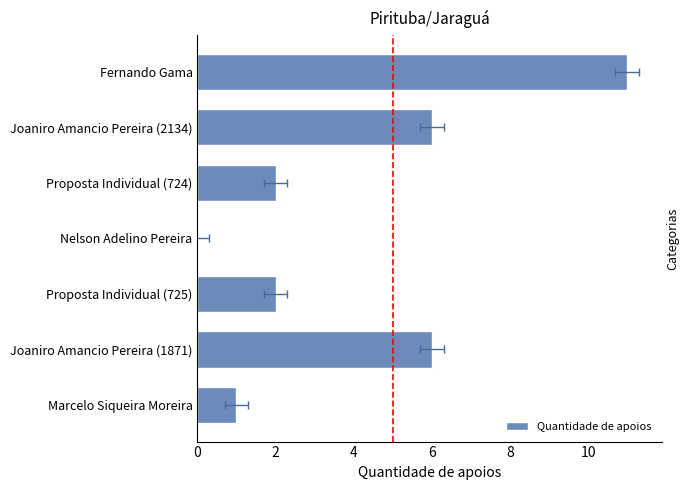

What is the difference between the maximum and minimum values?

11